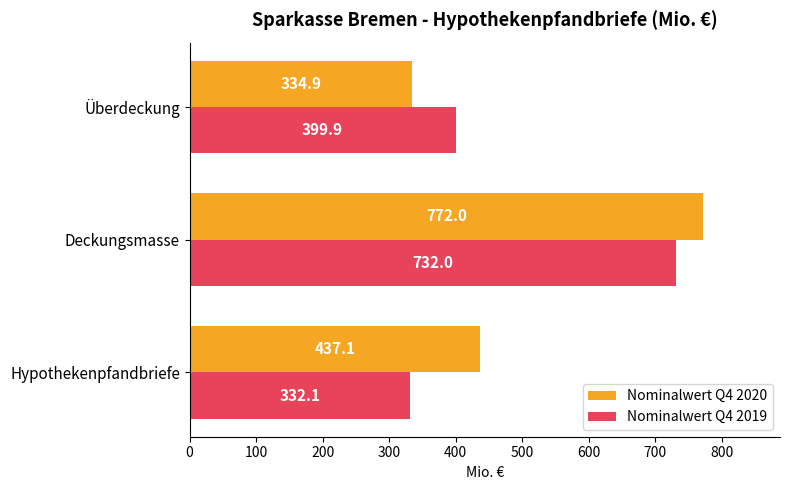

True or false: Nominalwert Q4 2019 has a value of 732.0 at Deckungsmasse.

True